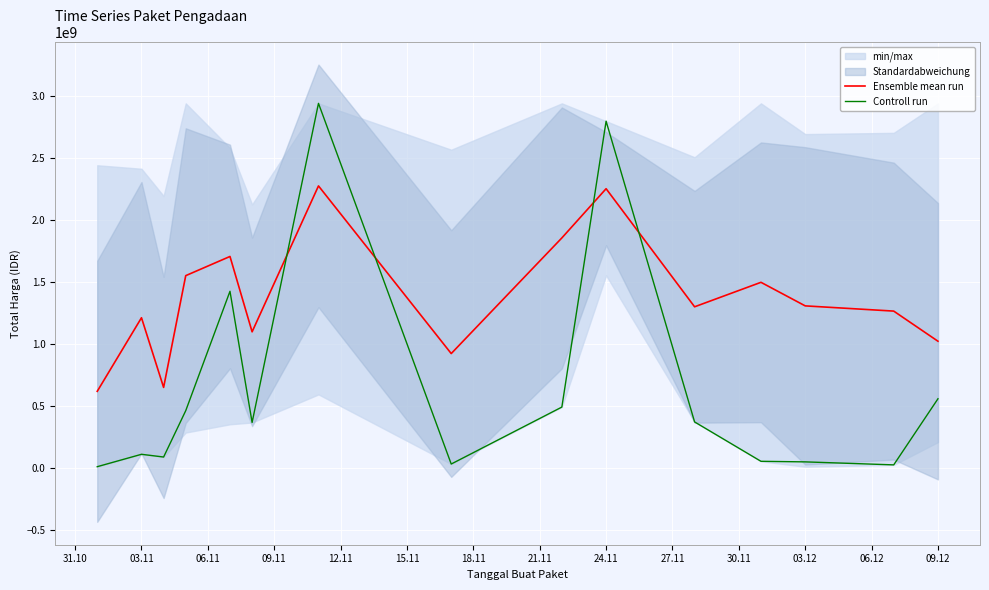

List the series in order of their overall mean, highest first.

Ensemble mean run, Controll run